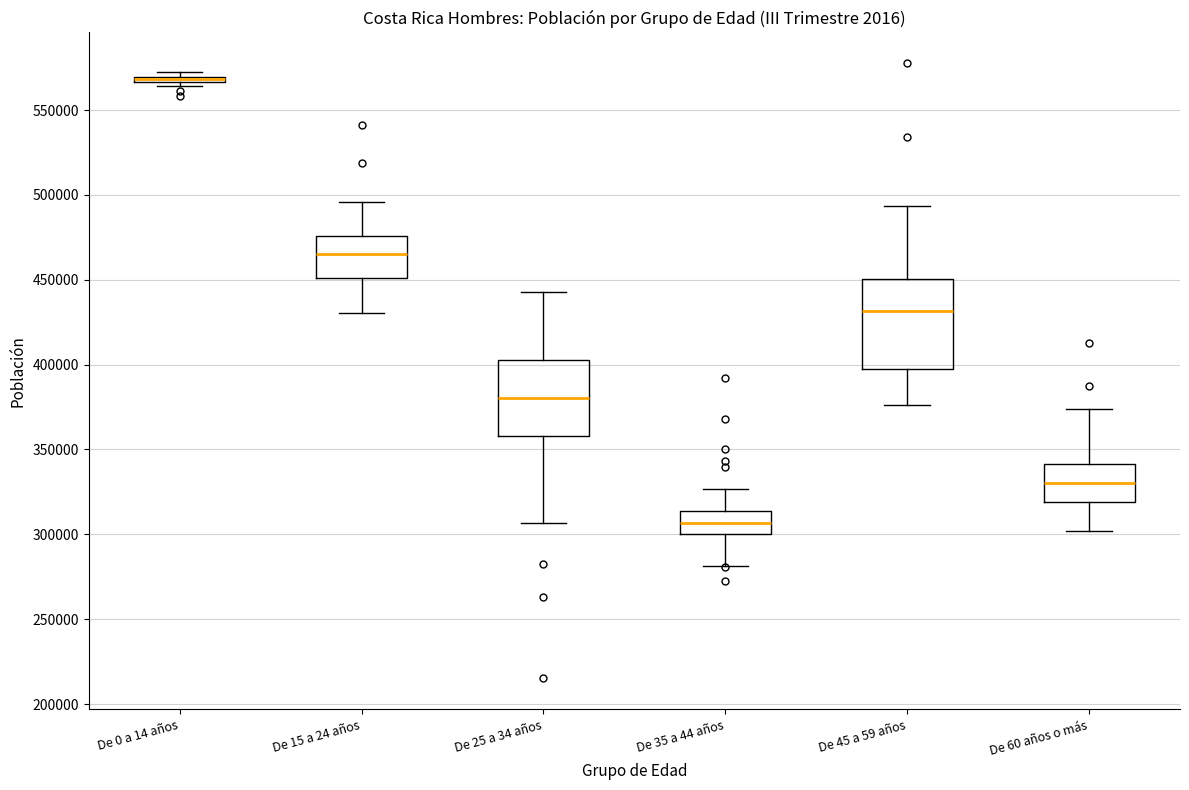

Where is the lower edge of the box for De 0 a 14 años on the y-axis? The values are not printed on the chart, so give them approximately, as read against the axis.

565000